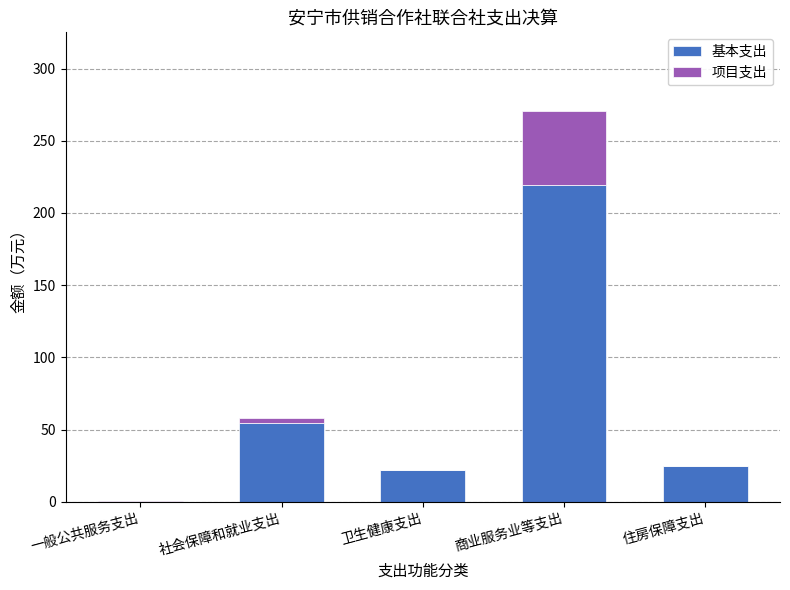

Which category has the highest value in the 基本支出 series?

商业服务业等支出